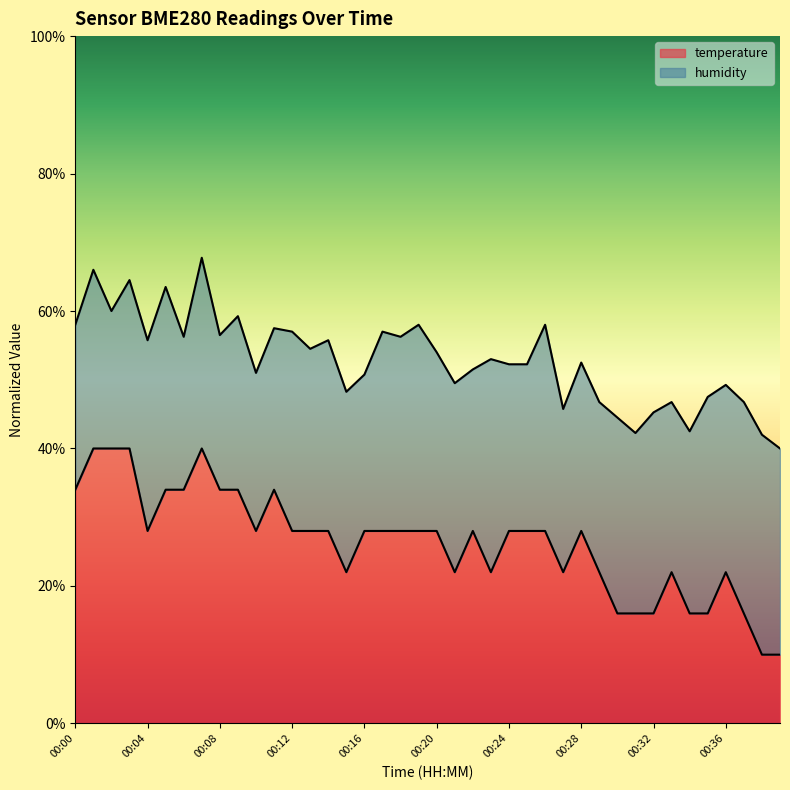

What is the difference between the maximum and minimum values?

30.0